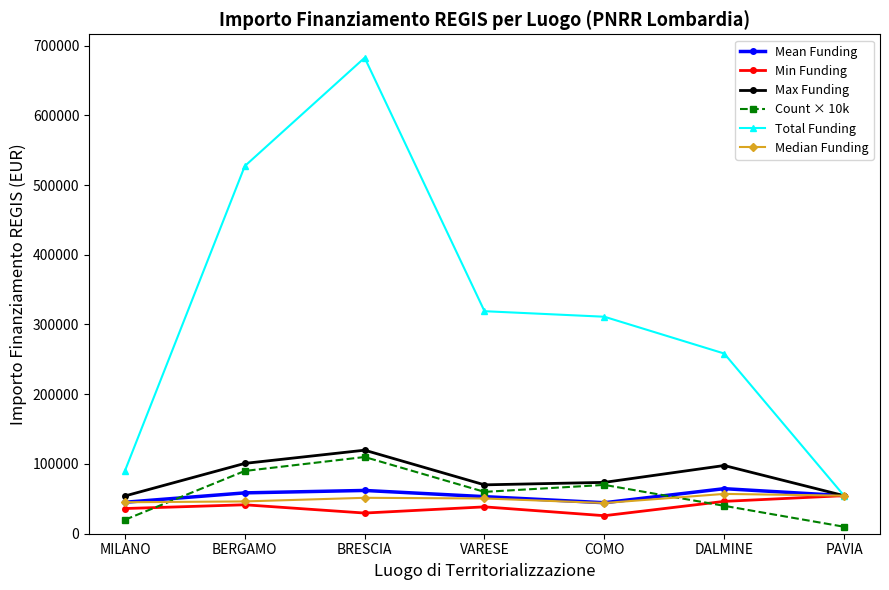

Read the Min Funding value at VARESE.

38513.5